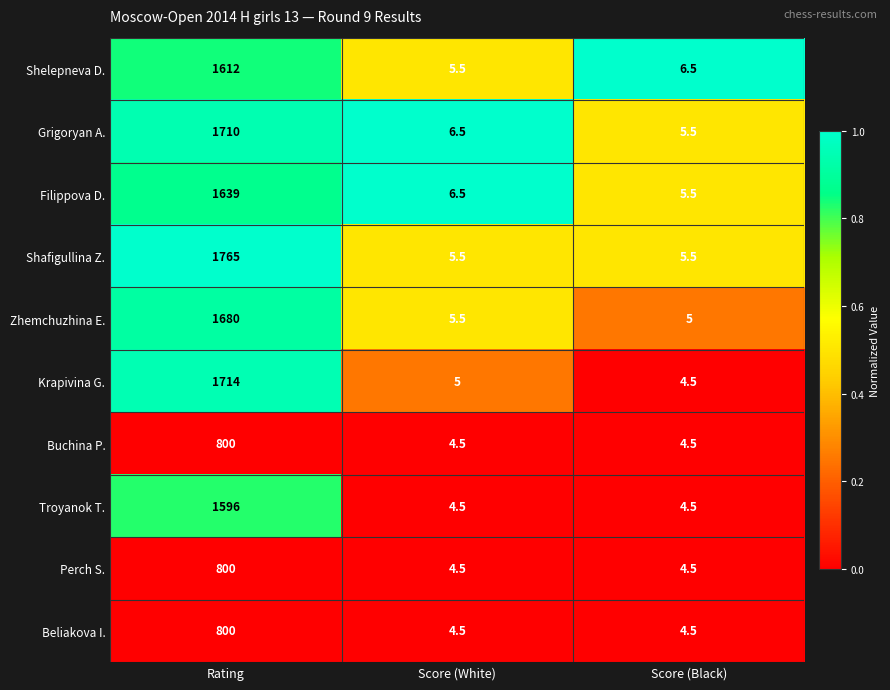

At which label is Krapivina G. closest to 859?

Score (White)